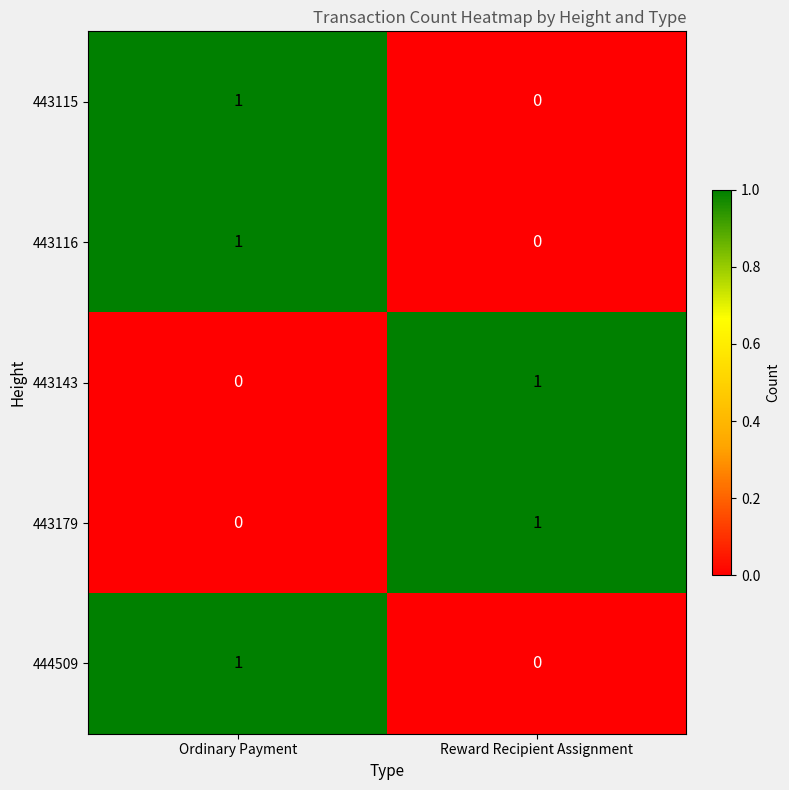

At which category is the sum across all series the highest?

Ordinary Payment